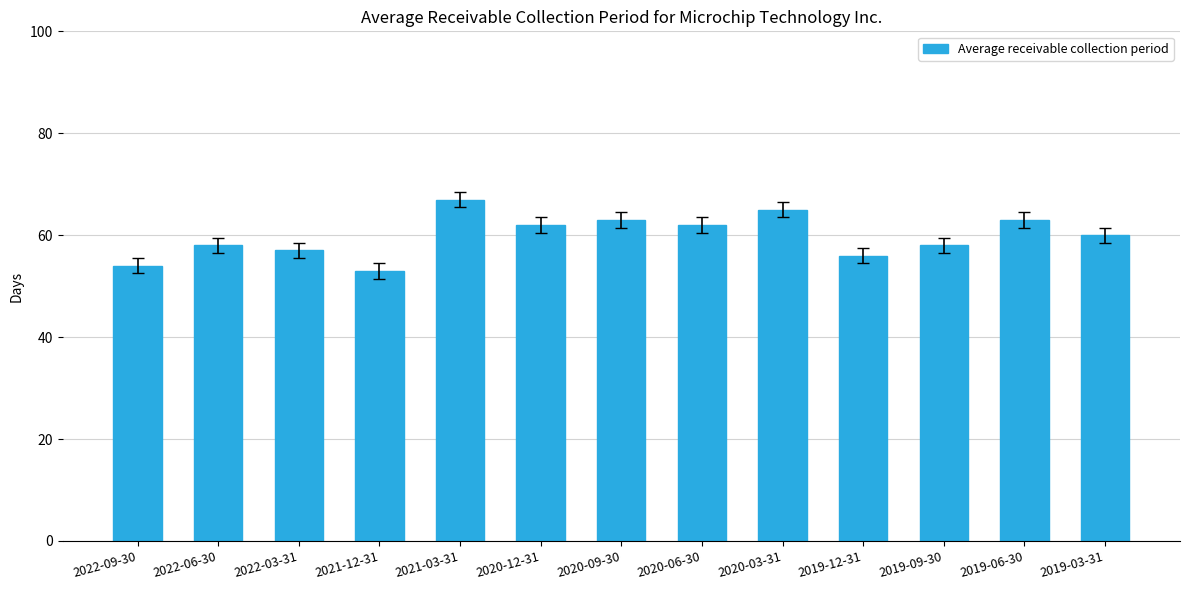

The chart shows a value of 100 at 2020-03-31. True or false?

False